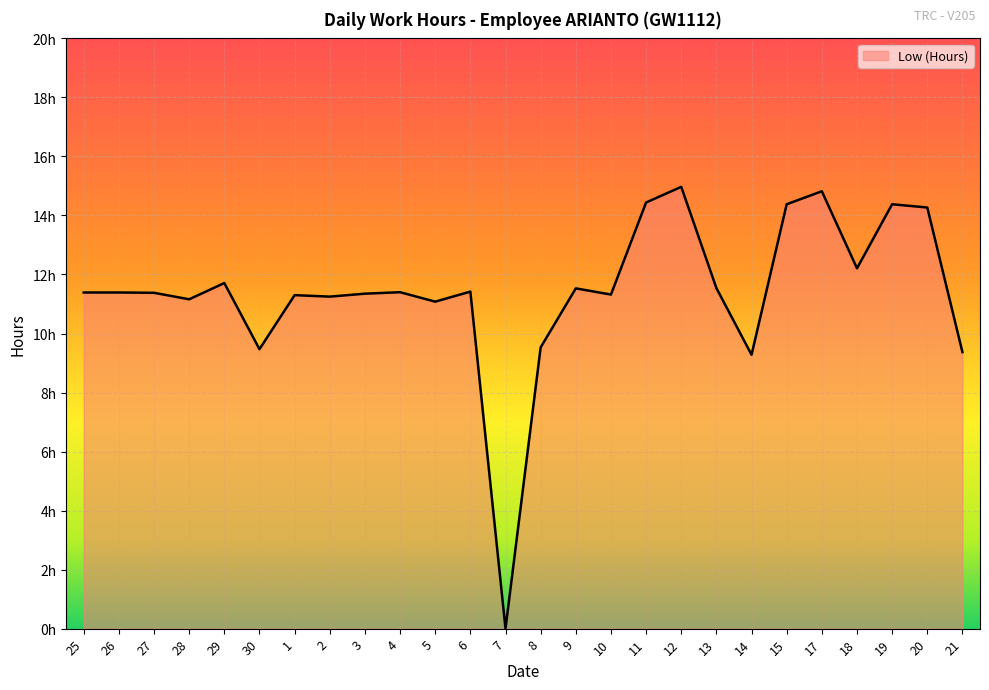

The chart shows a value of 14.3 at 20. True or false?

True